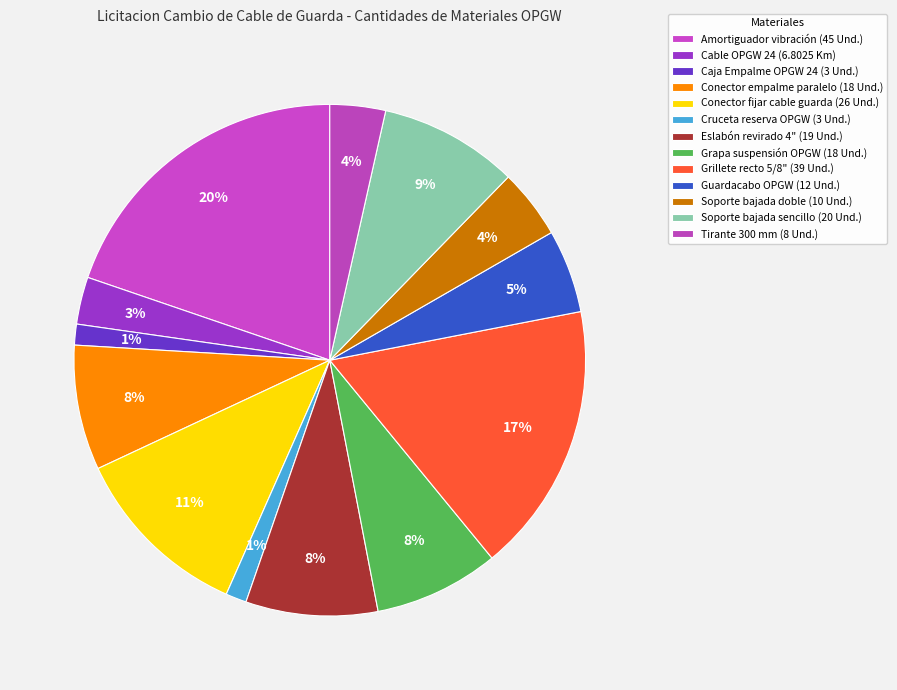

What is the change in value from Guardacabo OPGW (12 Und.) to Soporte bajada doble (10 Und.)?

-2.0